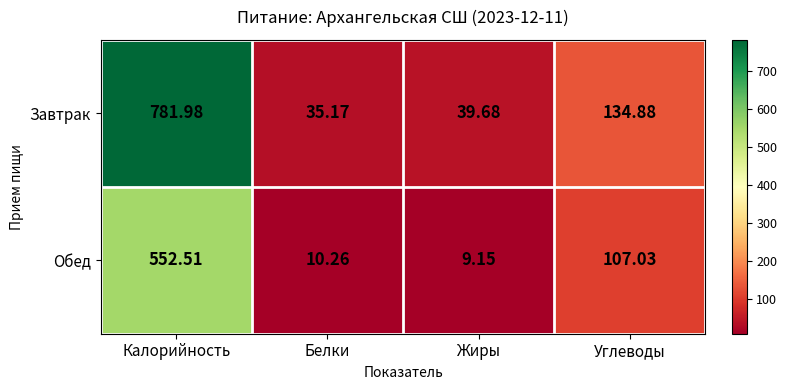

At which label does Завтрак reach its minimum?

Белки